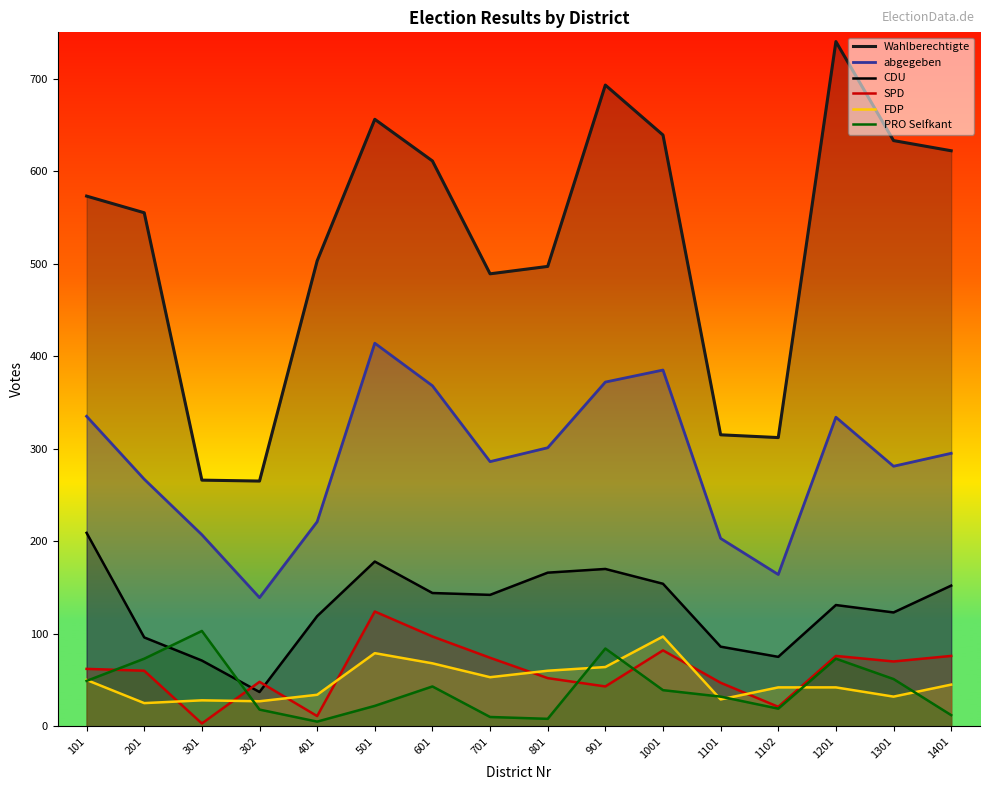

What is the total value across all series at 302?

534